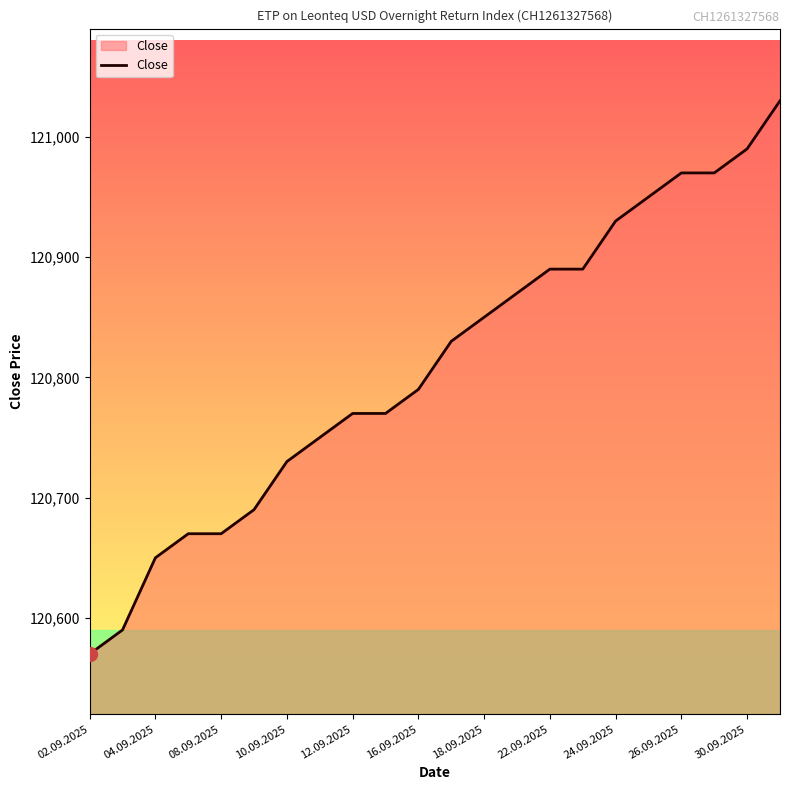

What is the minimum value shown in the chart?

120570